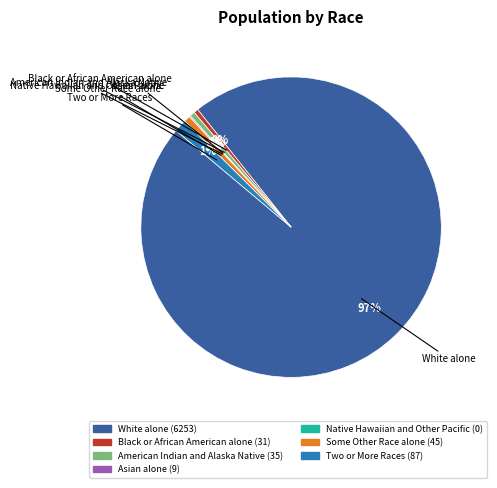

To the nearest percent, what percentage of the pie is White alone?

97%